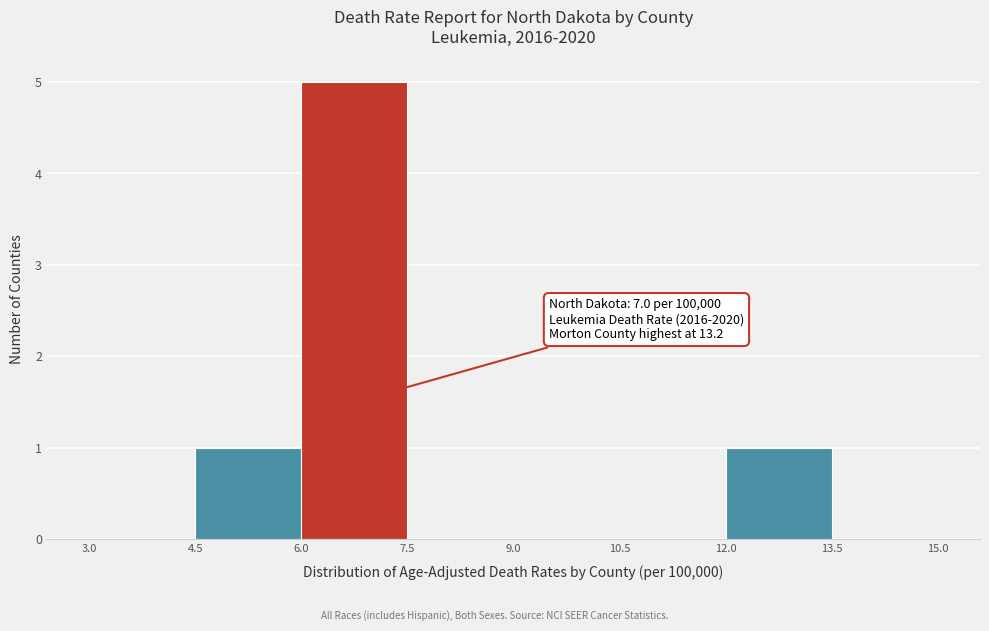

Which range on the x-axis has the tallest bar?

6.0 to 7.5